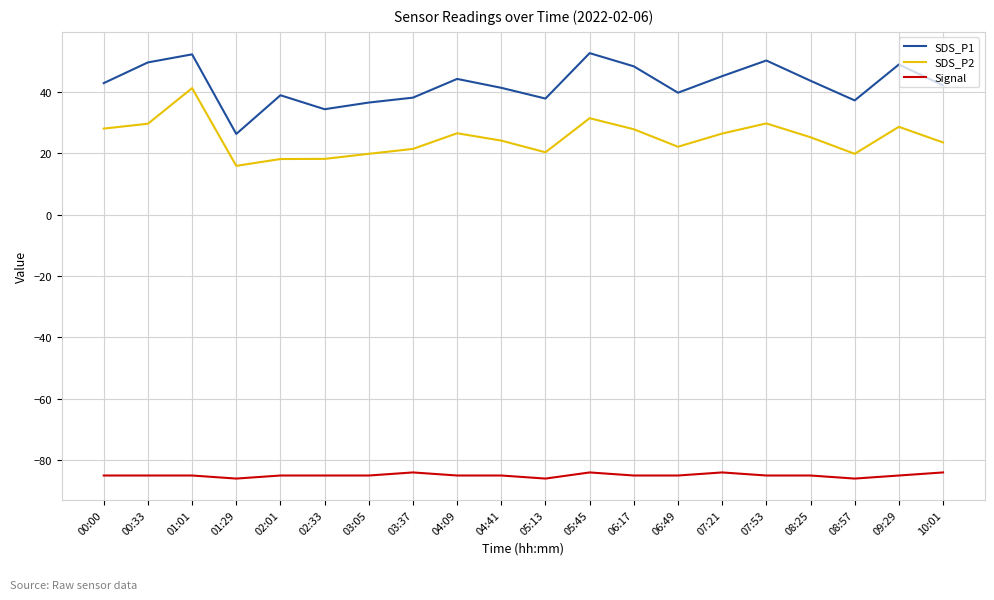

Rank the series by their maximum value, from lowest to highest.

Signal, SDS_P2, SDS_P1